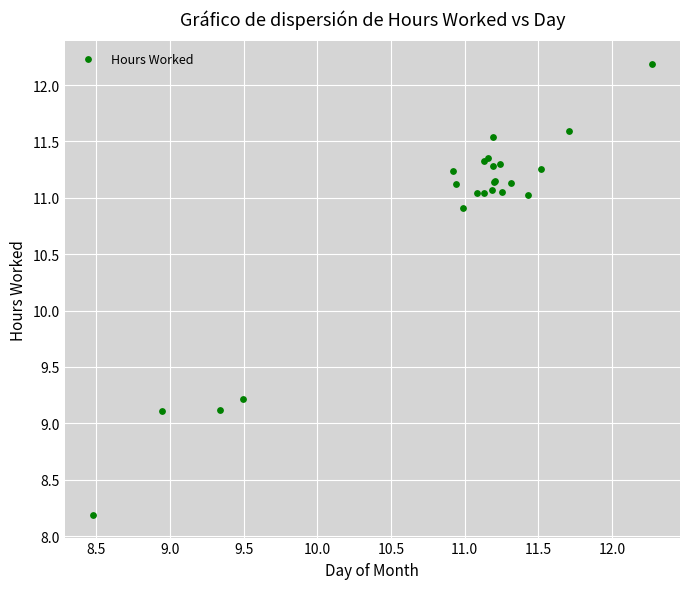

What Y value in the scatter plot is closest to 10?

9.2